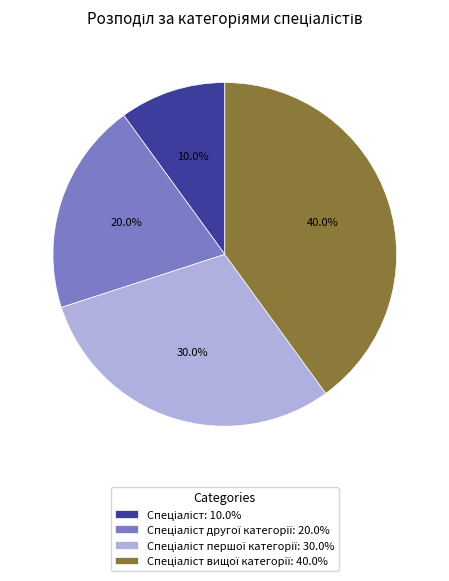

Is there a majority slice in this chart?

No